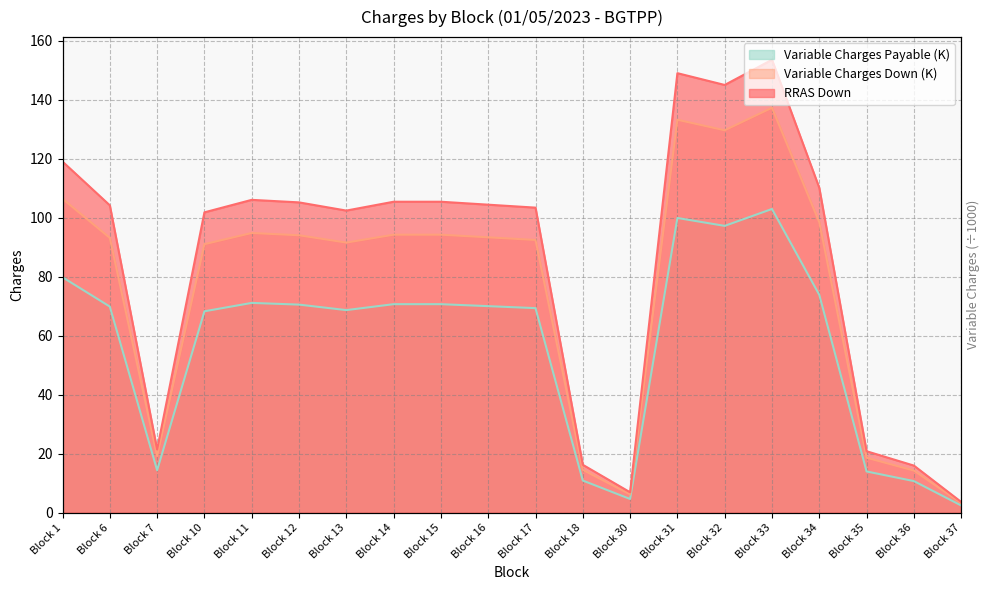

Between Block 1 and Block 33, which series saw the biggest shift?

Variable Charges Down